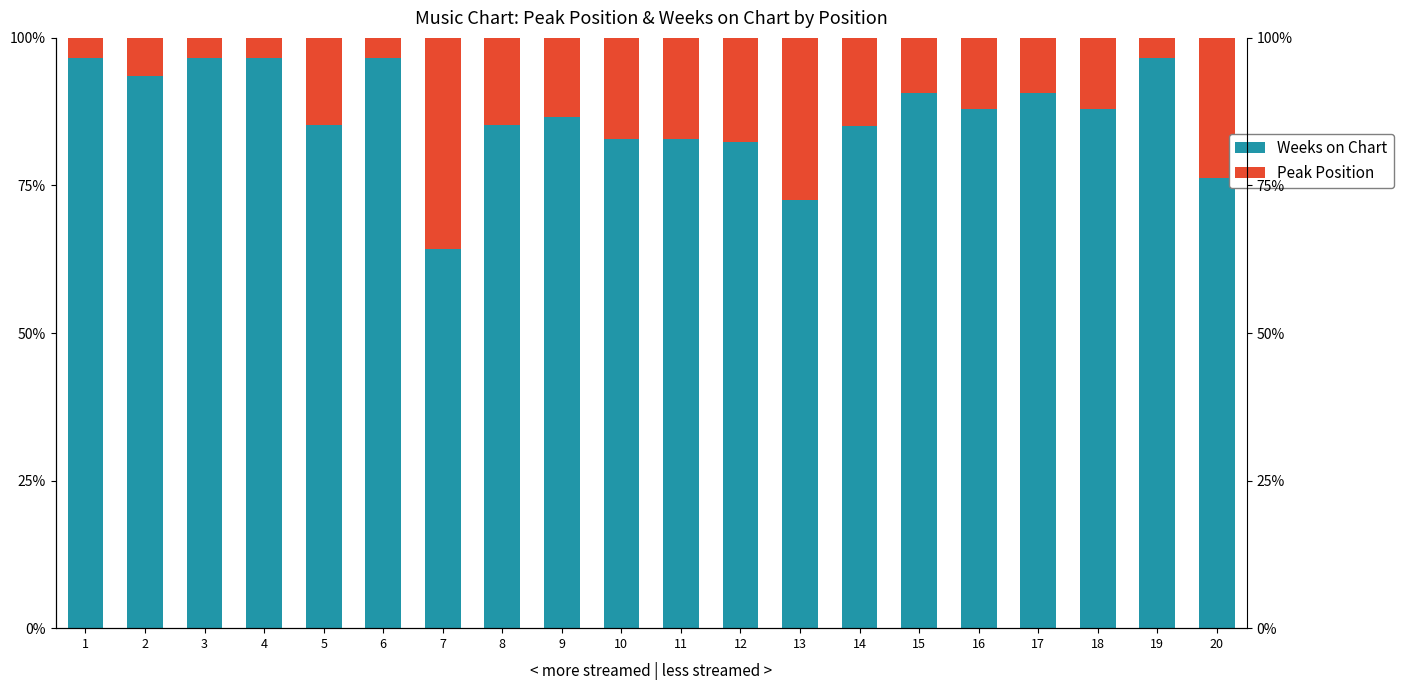

Rank the categories by Peak Position value from highest to lowest.

7, 13, 20, 12, 10, 11, 14, 5, 8, 9, 16, 18, 15, 17, 2, 1, 3, 4, 6, 19